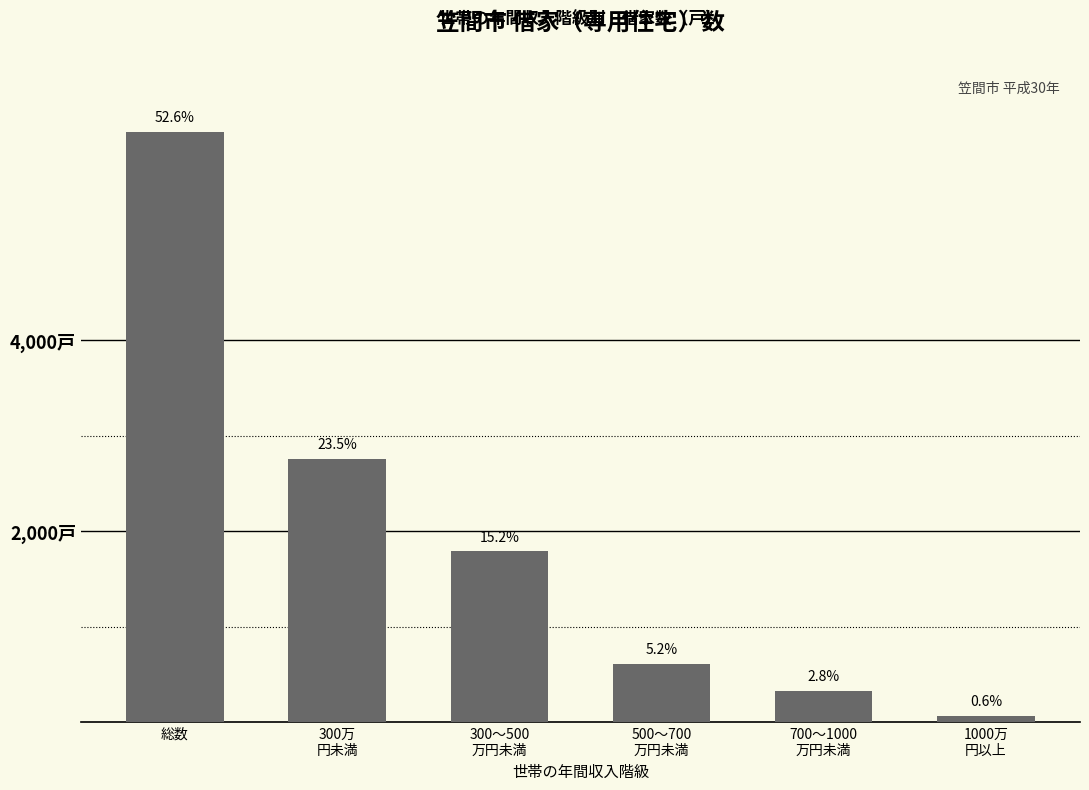

What is the label of the 4th bar from the left?

500～700
万円未満